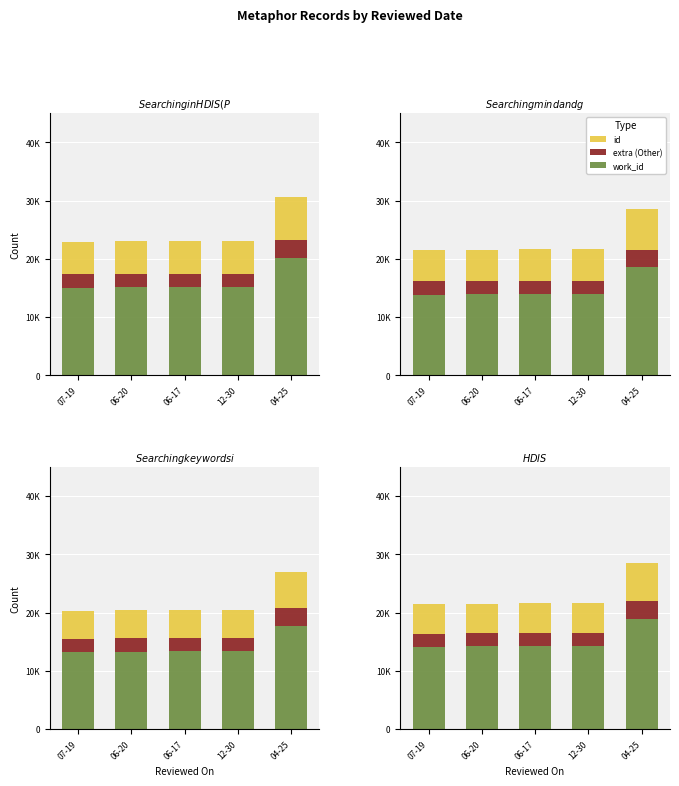

What is the minimum value shown in the chart?

2257.8